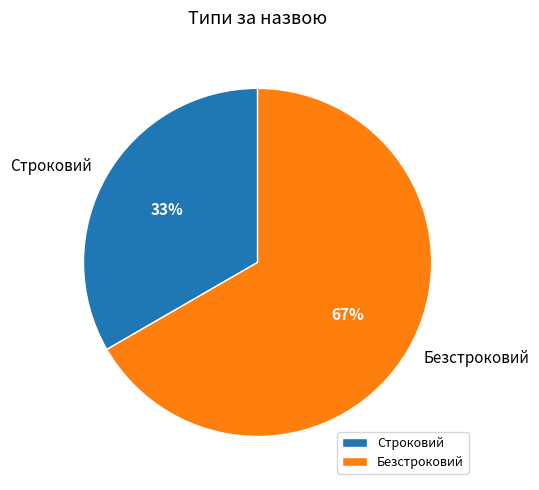

Rank the categories by value from lowest to highest.

Строковий, Безстроковий